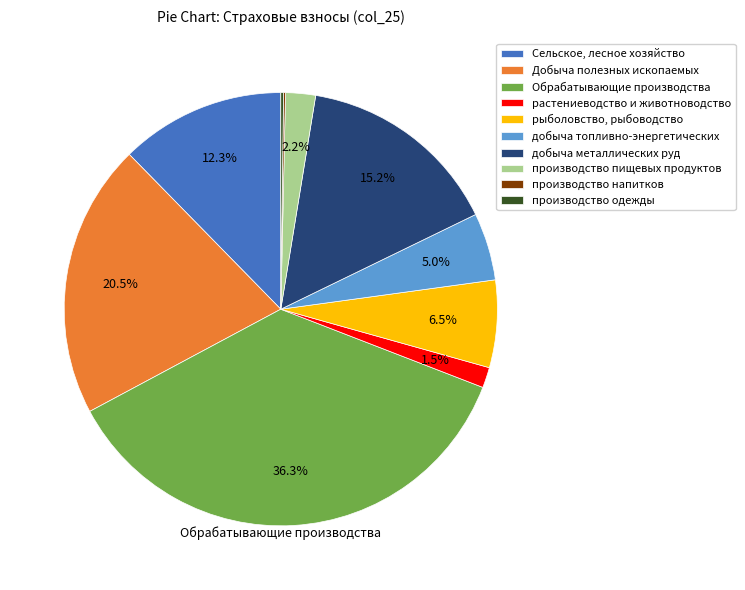

What percentage is the Сельское, лесное хозяйство slice, to the nearest percent?

12%